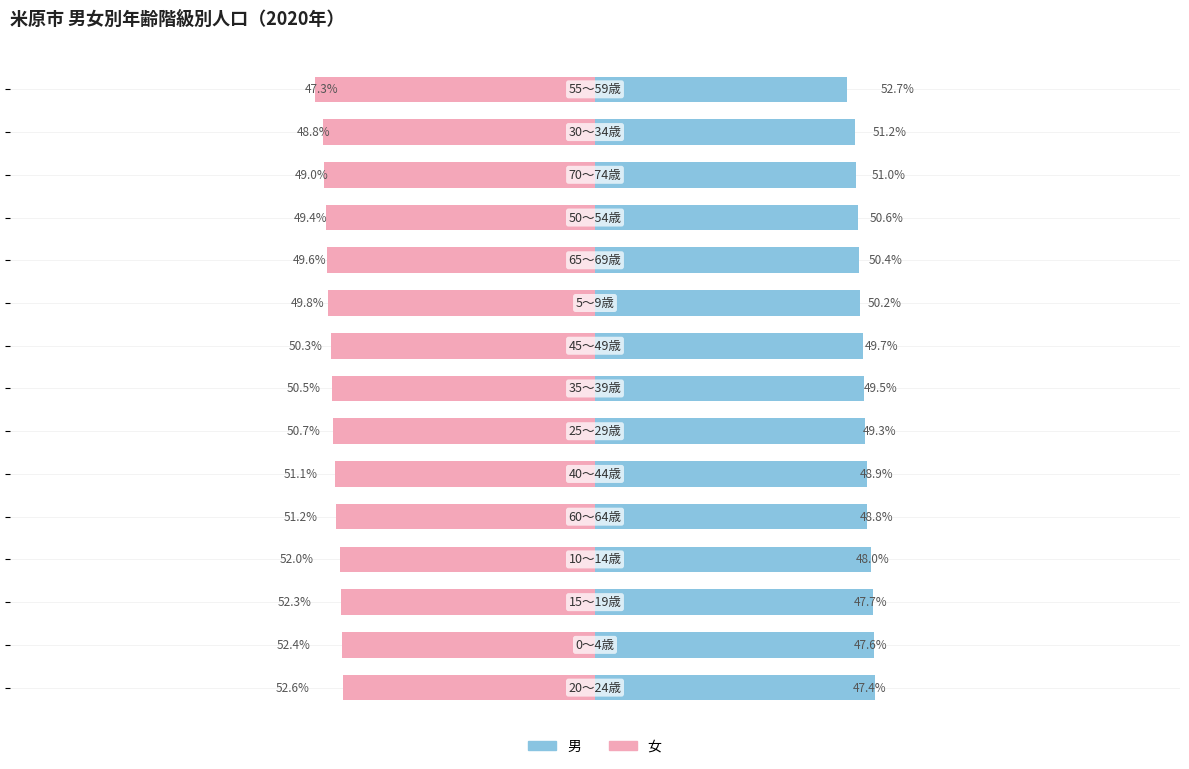

What is the difference between the second highest and second lowest values in the 女 series?

3.6